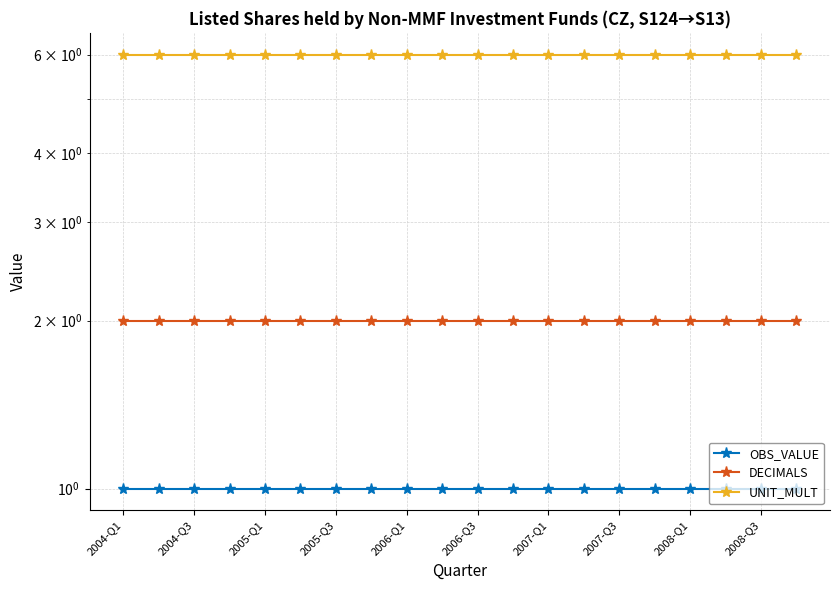

The value of UNIT_MULT at 11 is 6. True or false?

True